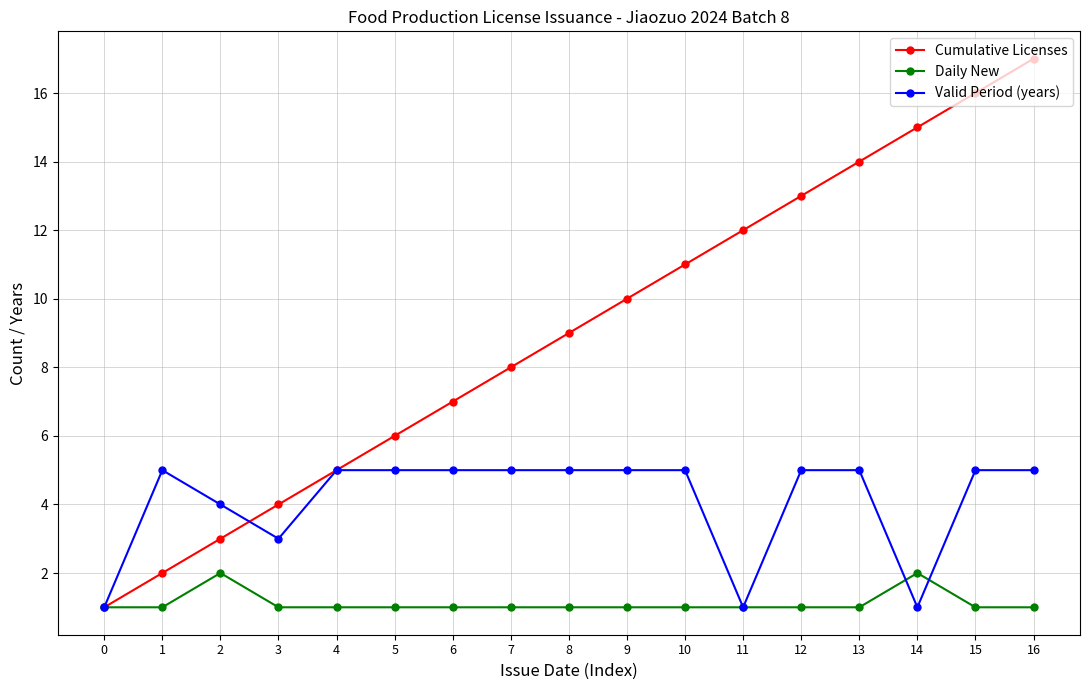

Where is the first local minimum for Valid Period (years)?

3